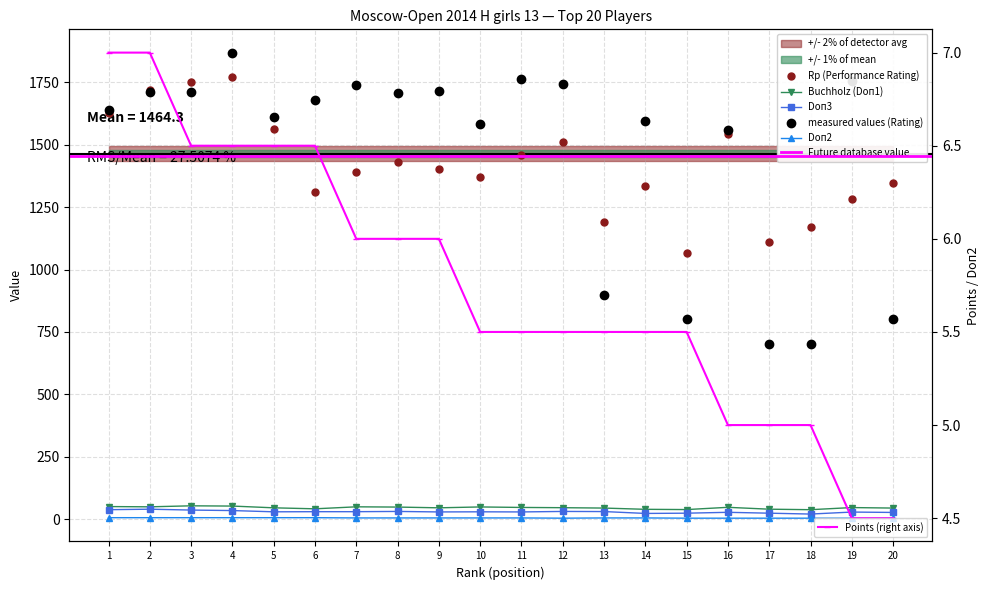

Is the value of Rating at 6 greater than the value of Points at 3?

Yes